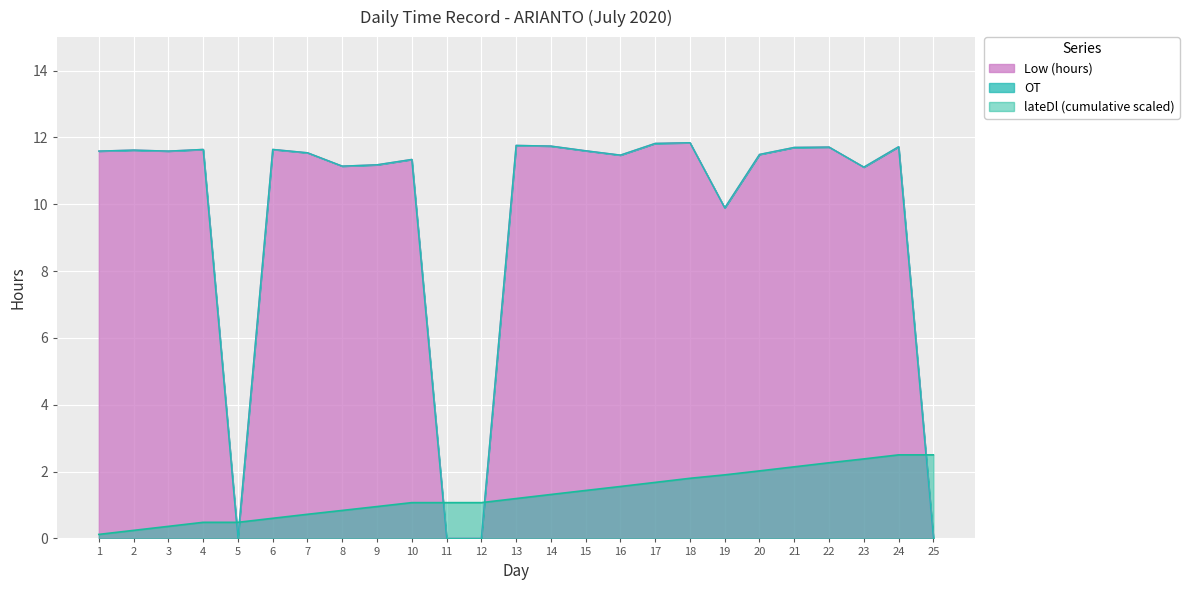

What is the value of the 22nd point from the left?

11.7